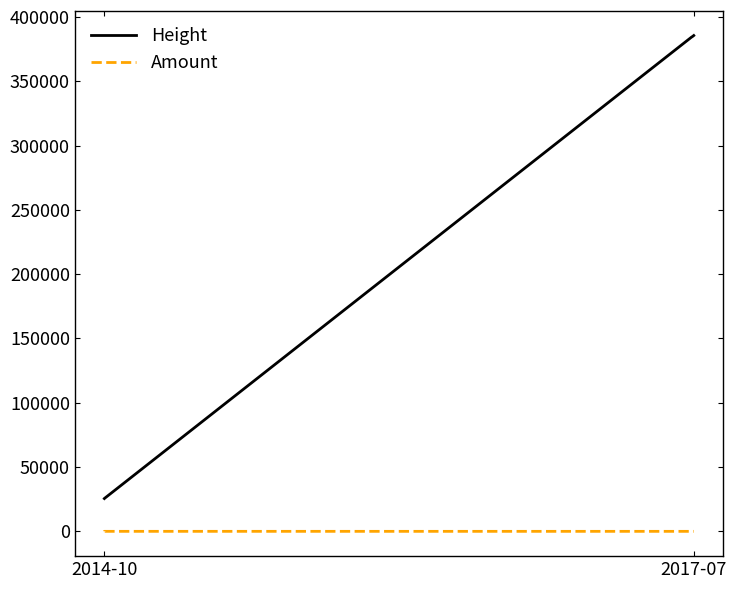

What is the greatest value displayed?

385559